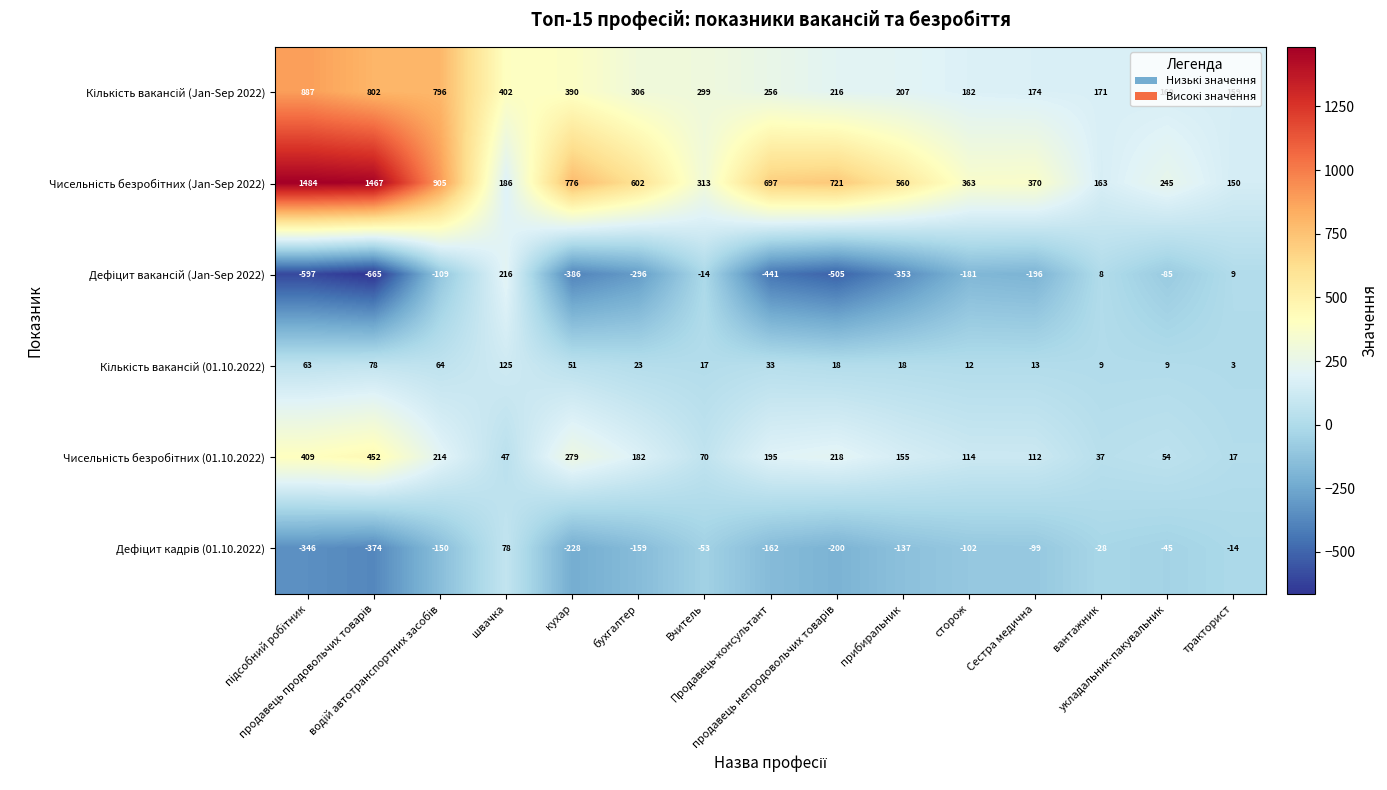

What is the greatest value displayed?

1484